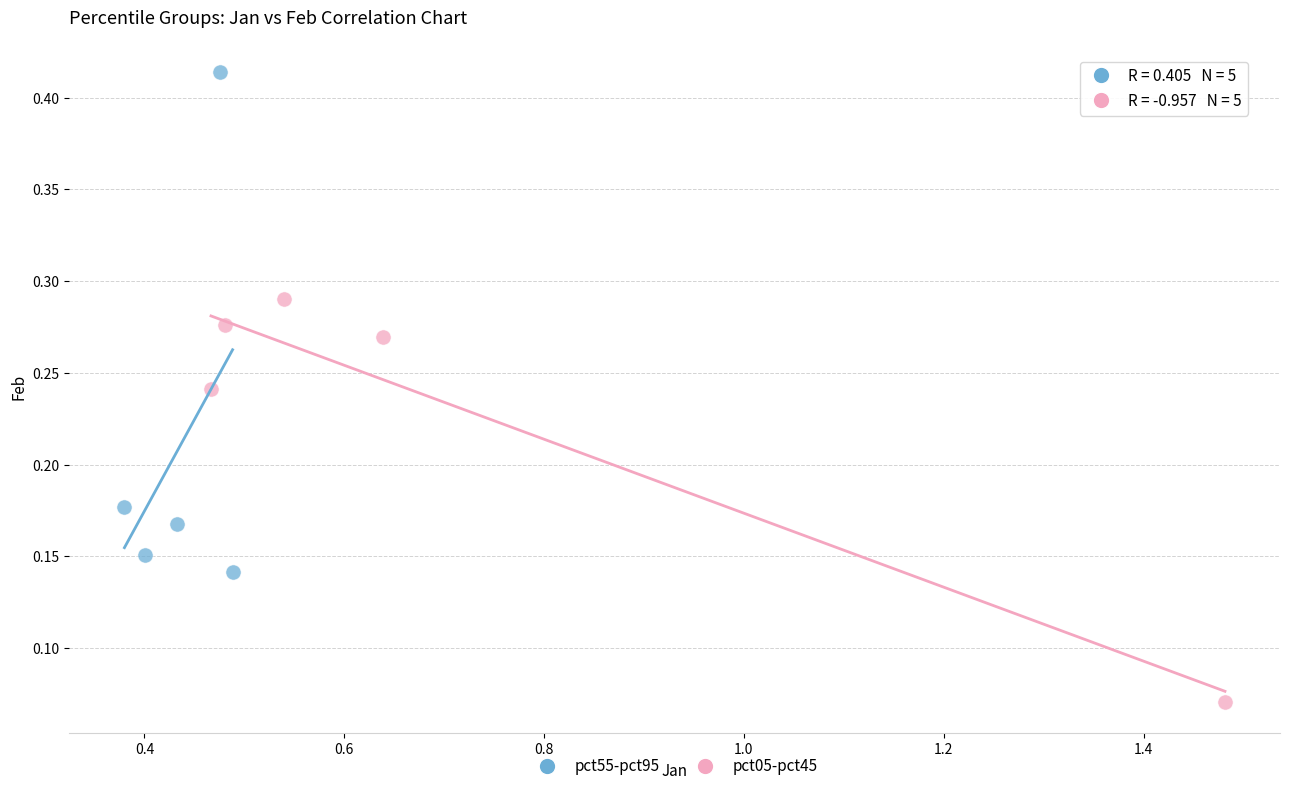

What are all the series names shown in the legend?

pct55-pct95, pct05-pct45